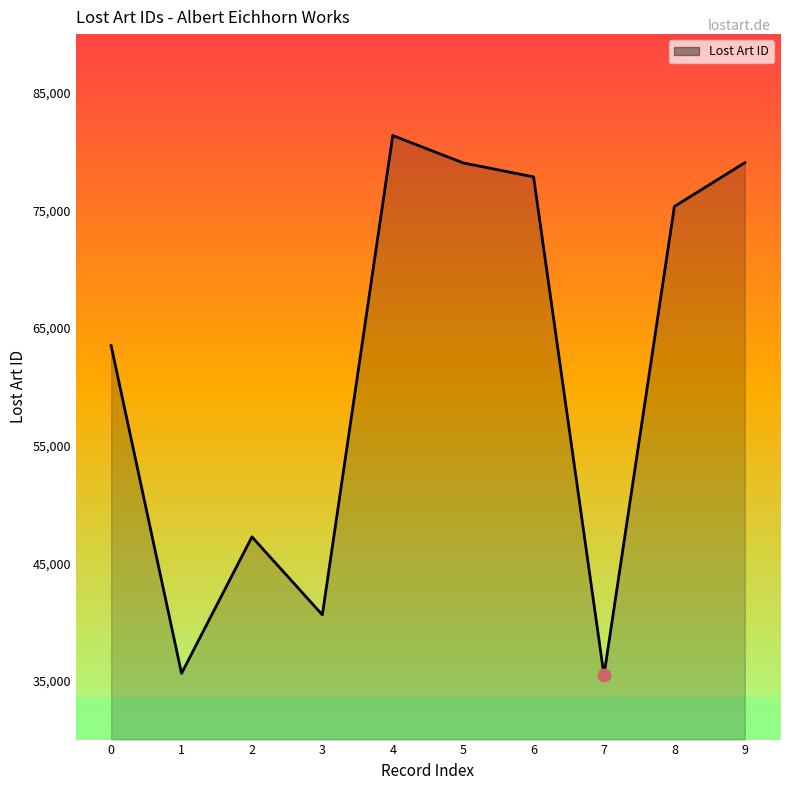

What is the change in value from 2 to 9?

+31824